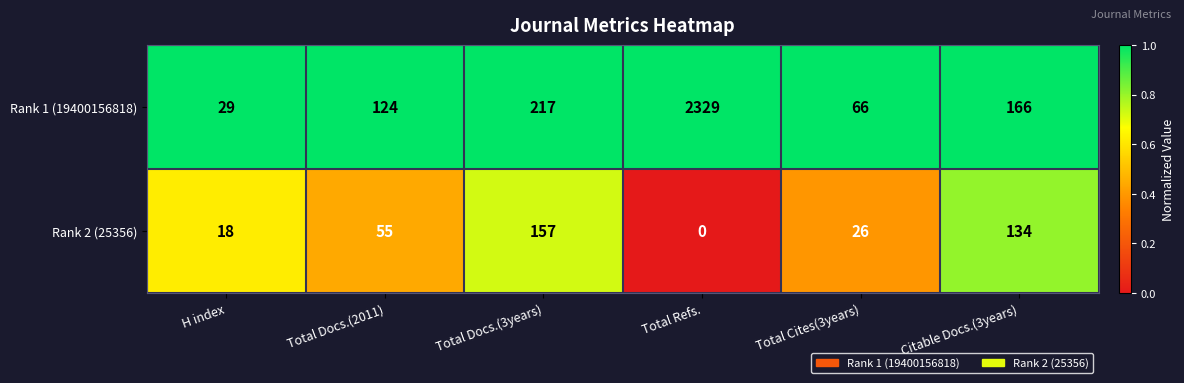

What is the spread (max minus min) of values at Total Cites(3years)?

40